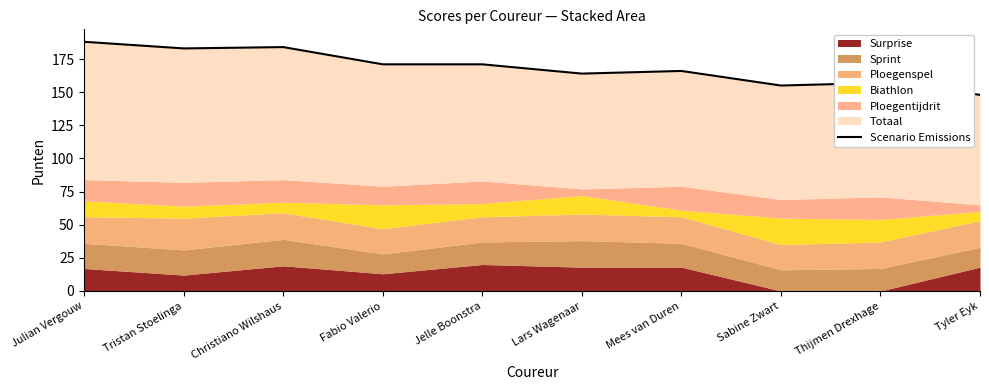

What is the label of the 8th point from the right?

Christiano Wilshaus